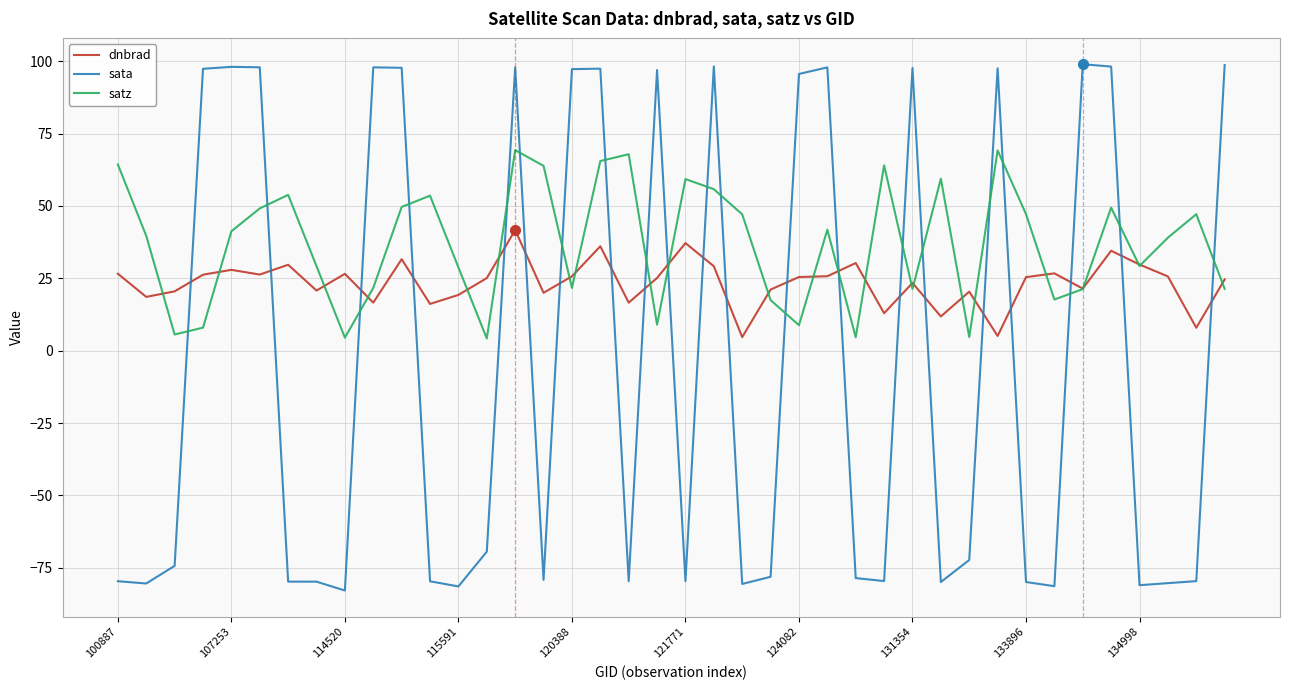

Does the chart display data point markers on the line(s)?

No